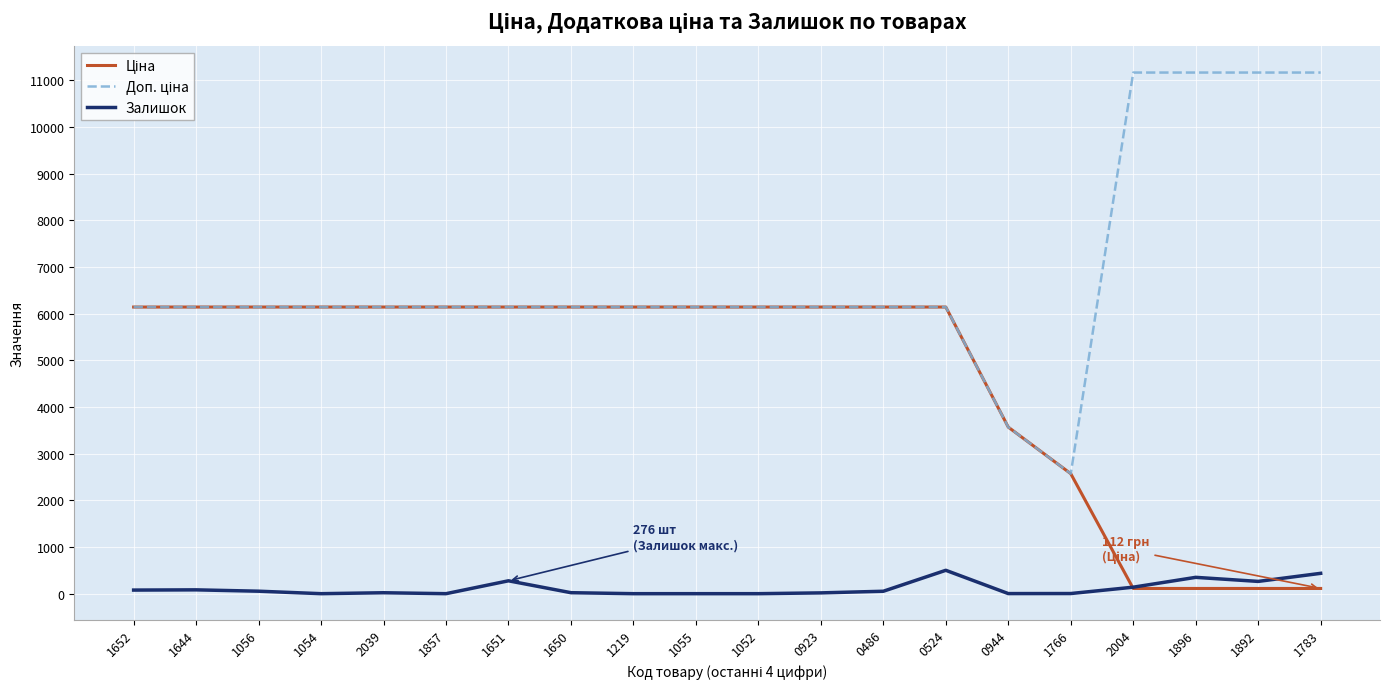

What is the total value across all series at 1054?

12286.5